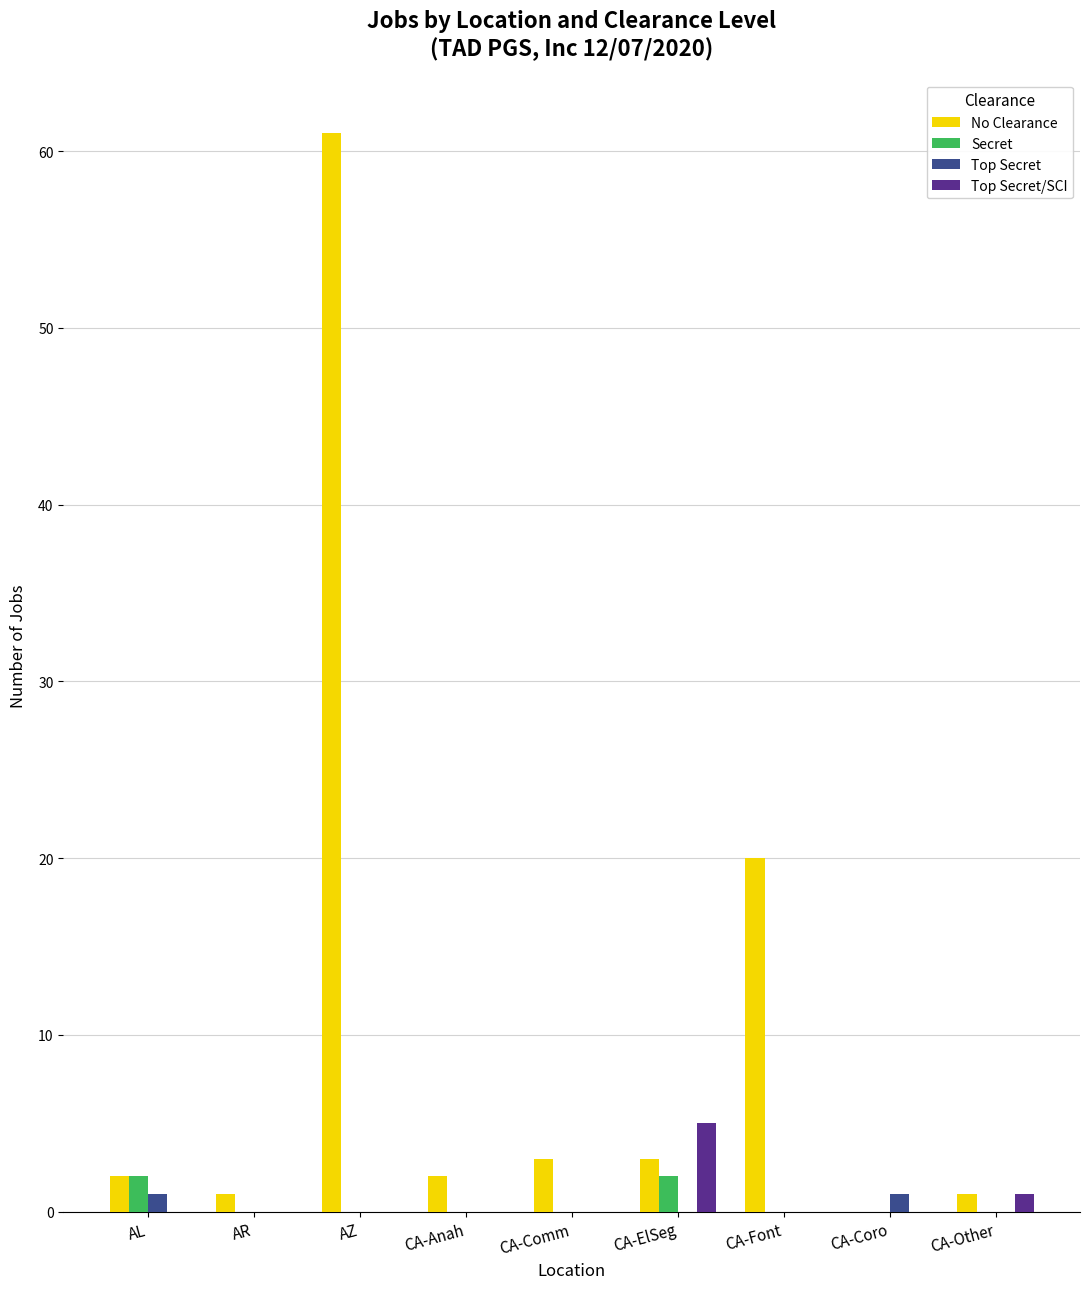

Reading left to right, transcribe all the data shown in this chart.

No Clearance: AL=2	AR=1	AZ=61	CA-Anah=2	CA-Comm=3	CA-ElSeg=3	CA-Font=20	CA-Coro=0	CA-Other=1
Secret: AL=2	AR=0	AZ=0	CA-Anah=0	CA-Comm=0	CA-ElSeg=2	CA-Font=0	CA-Coro=0	CA-Other=0
Top Secret: AL=1	AR=0	AZ=0	CA-Anah=0	CA-Comm=0	CA-ElSeg=0	CA-Font=0	CA-Coro=1	CA-Other=0
Top Secret/SCI: AL=0	AR=0	AZ=0	CA-Anah=0	CA-Comm=0	CA-ElSeg=5	CA-Font=0	CA-Coro=0	CA-Other=1